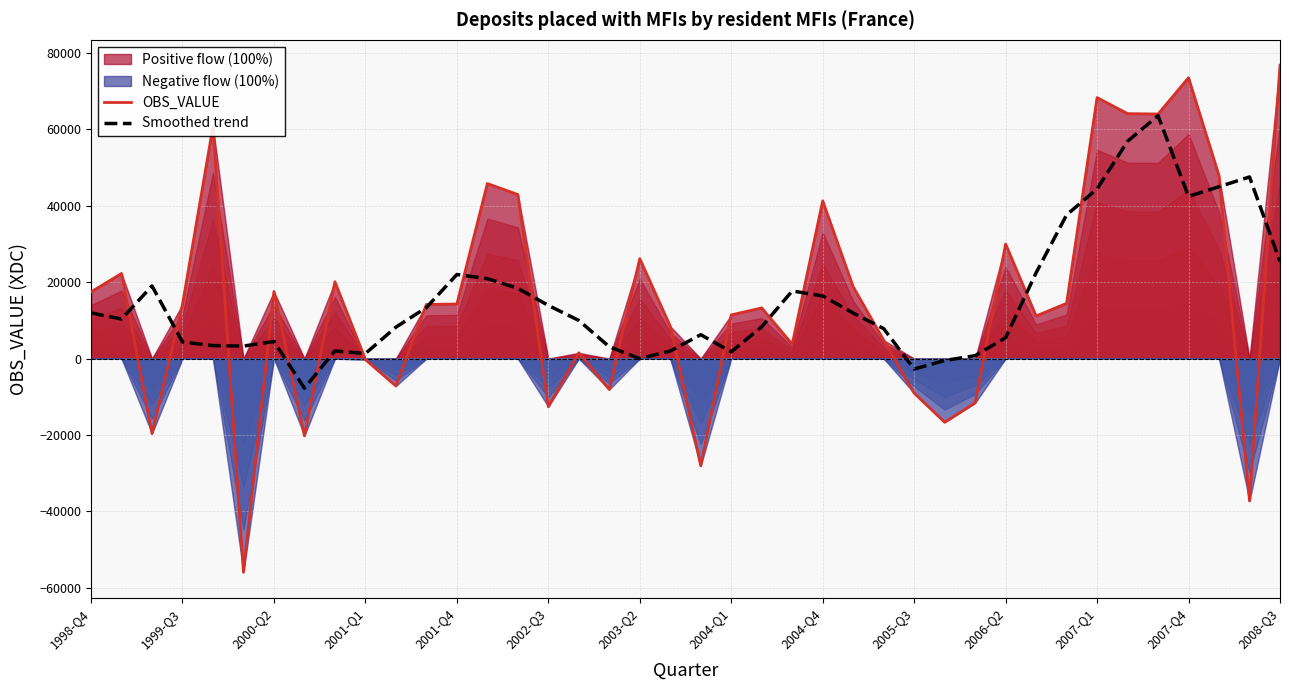

Is the value of OBS_VALUE at 1998-Q4 greater than the value of Smoothed trend at 20?

Yes